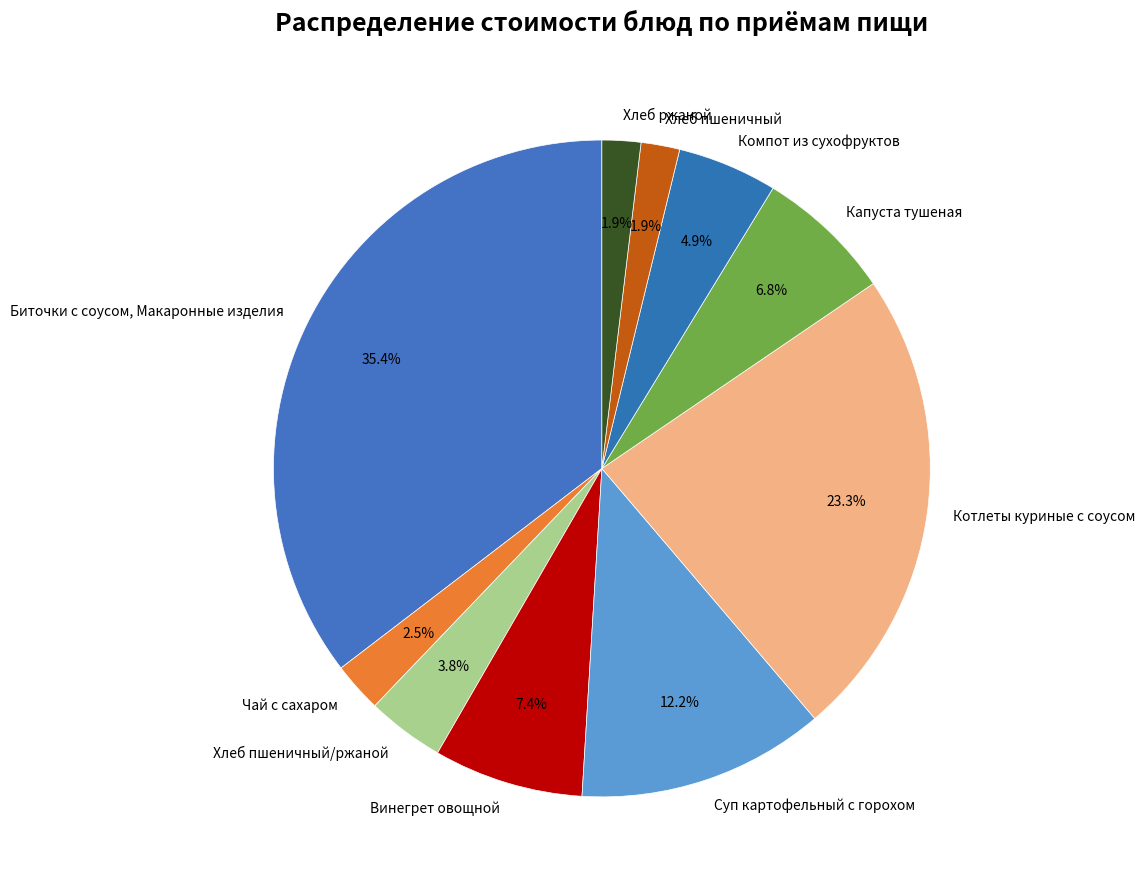

Does Чай с сахаром represent more than half of the total?

No